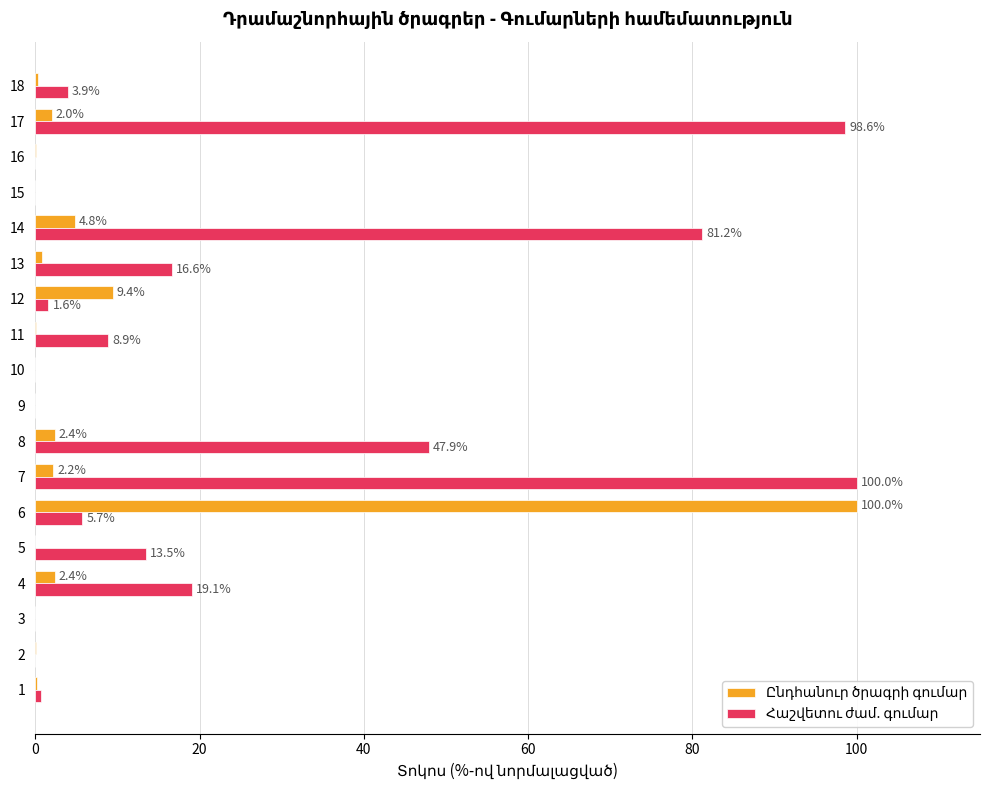

What is the total value across all series at 5?

13.5